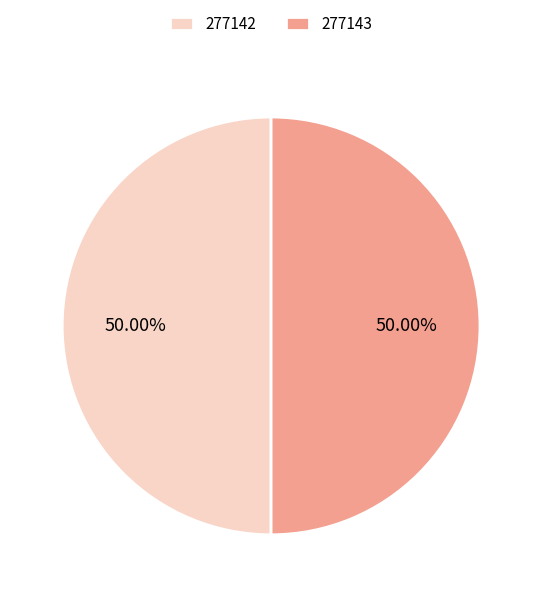

Combined, do 277142 and 277143 account for over 50%?

Yes